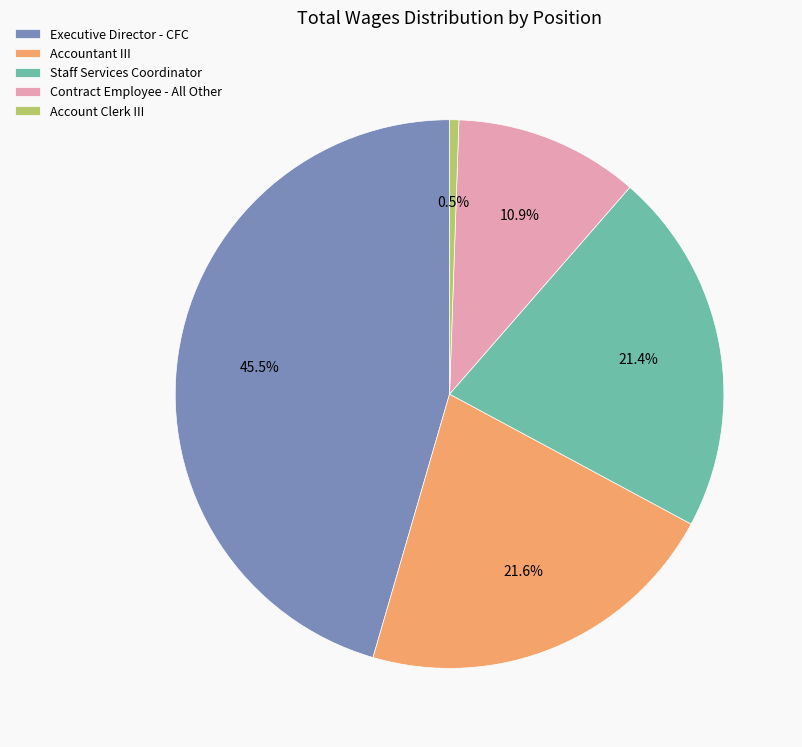

Is it true that Accountant III is 29% of the pie?

False